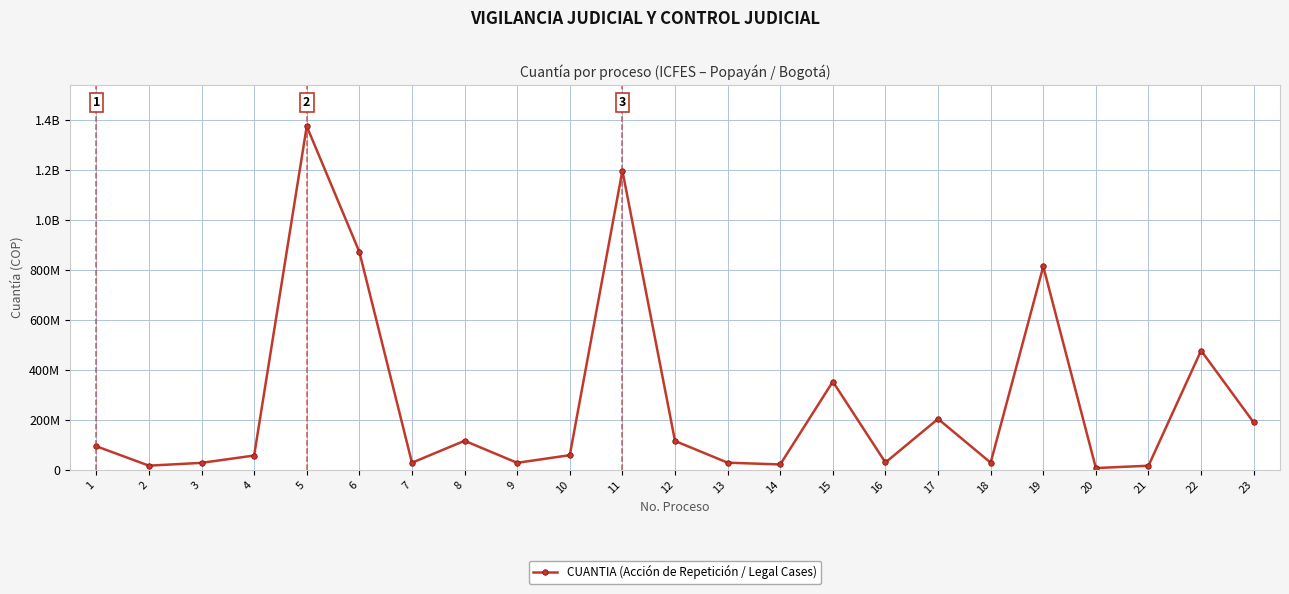

Does the chart have visible grid lines?

Yes